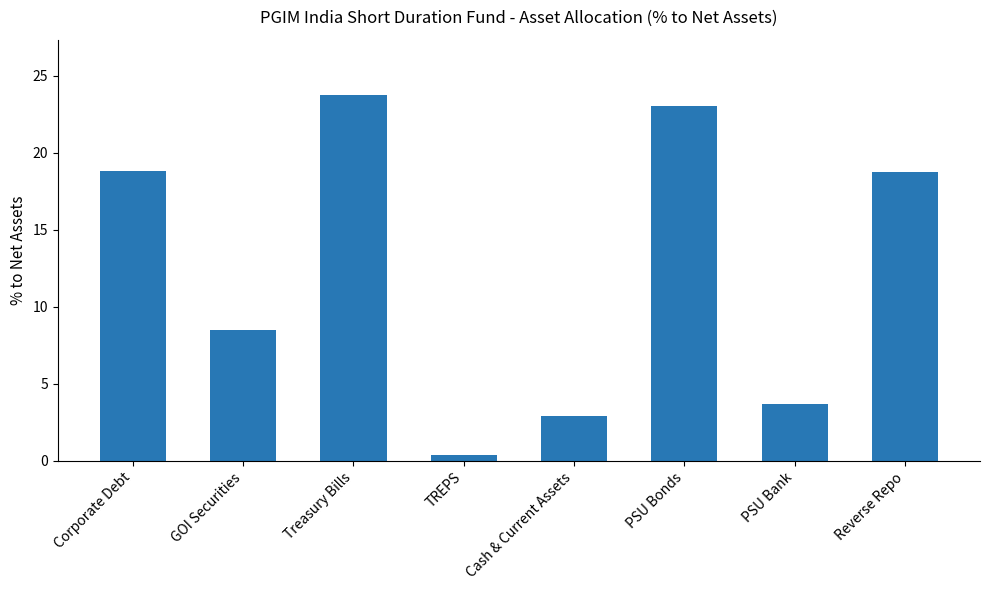

Is it true that the value at Reverse Repo is 18.8?

True